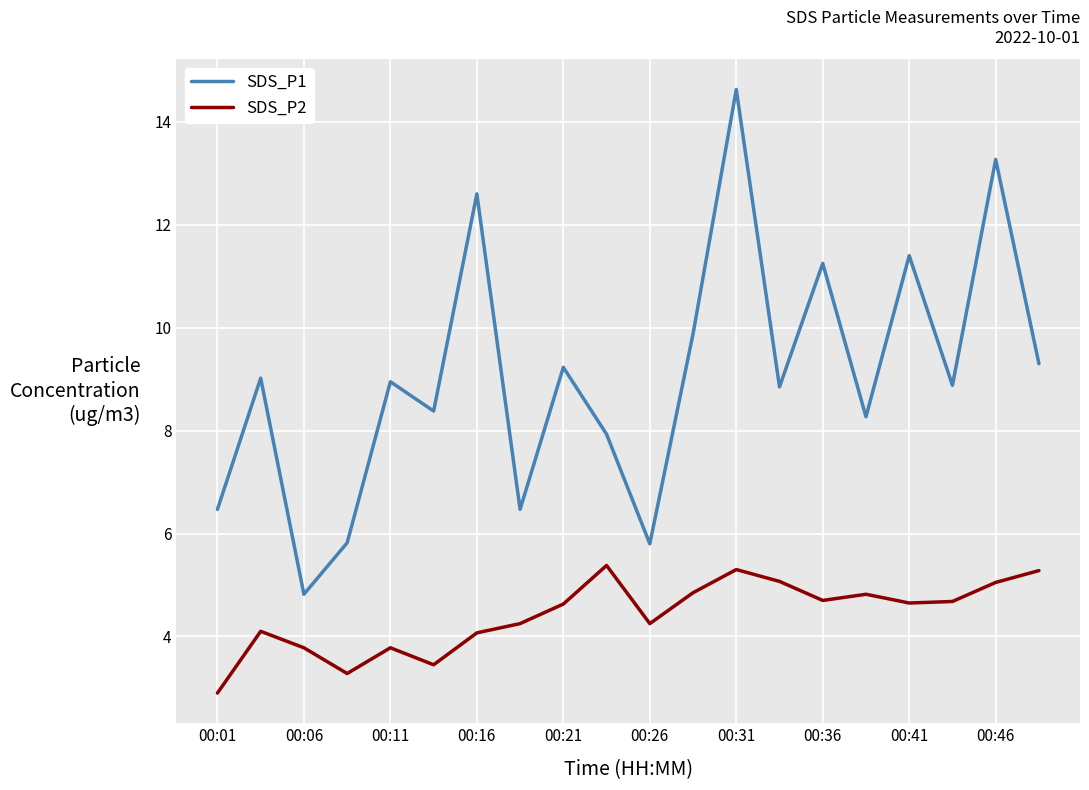

What is the difference between the maximum and minimum values in the SDS_P1 series?

9.8